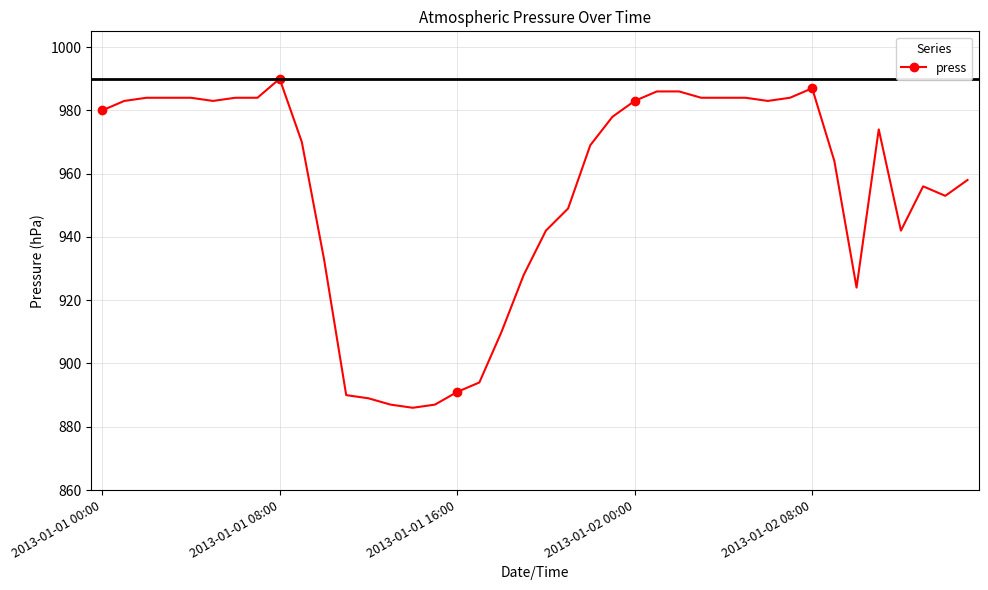

How many data points are less than 974?

20